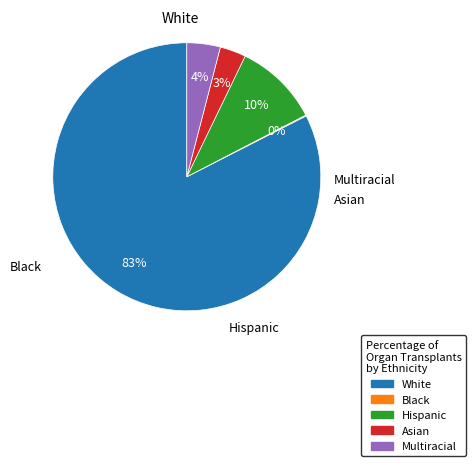

To the nearest percent, what is the average slice percentage?

20%